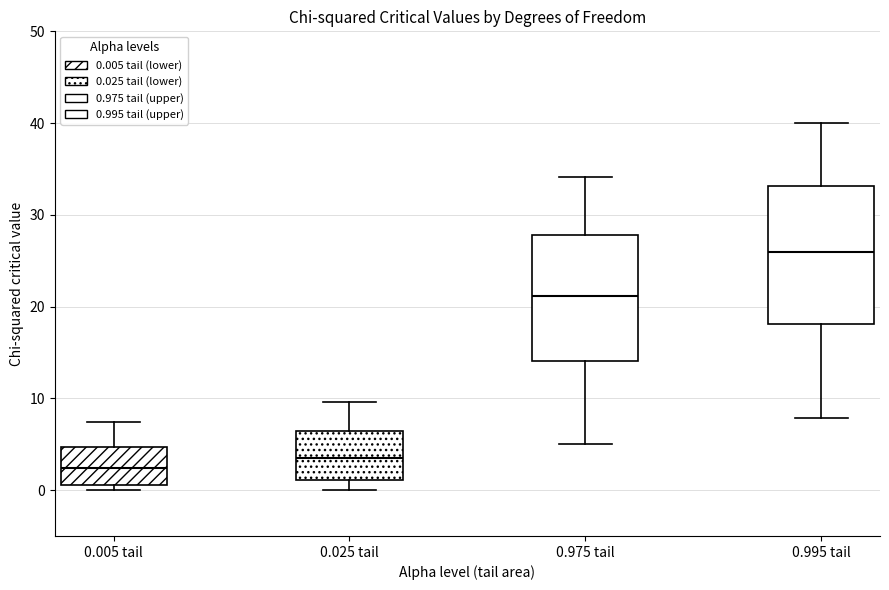

Comparing the boxes themselves (not the whiskers), which one is the tallest?

0.995 tail